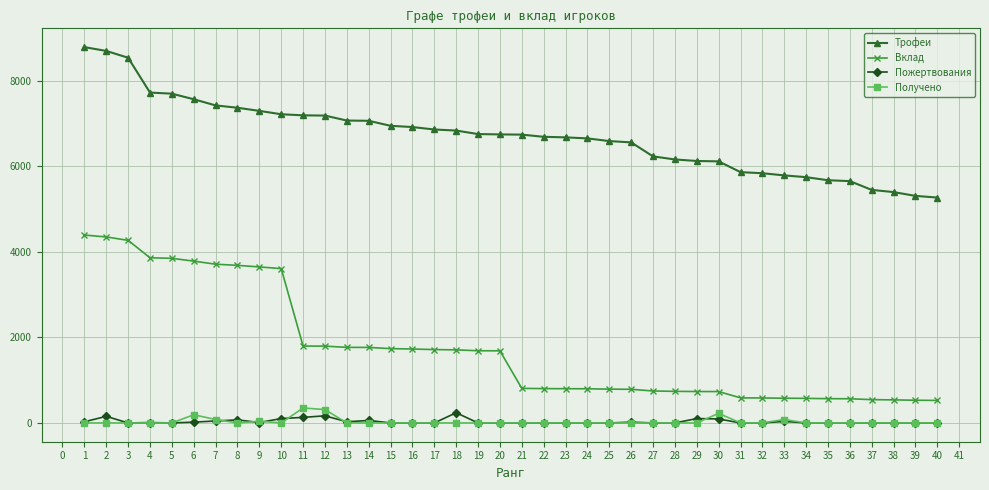

True or false: Трофеи and Пожертвования cross at least once.

False